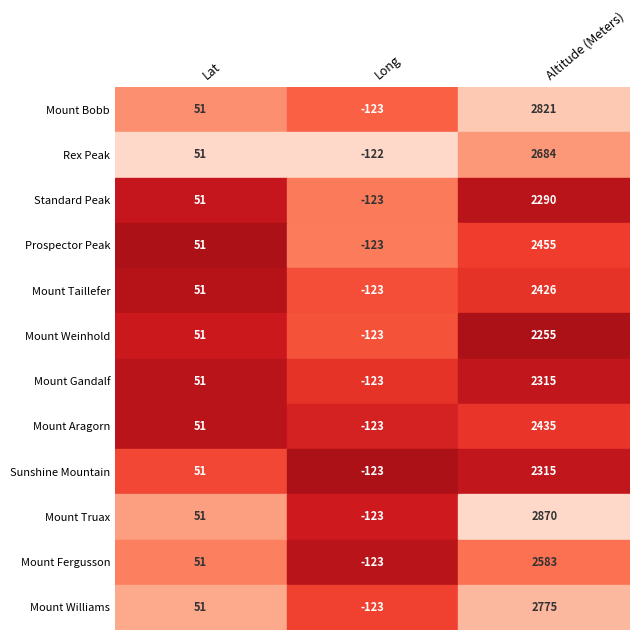

What is the greatest value displayed?

2870.0